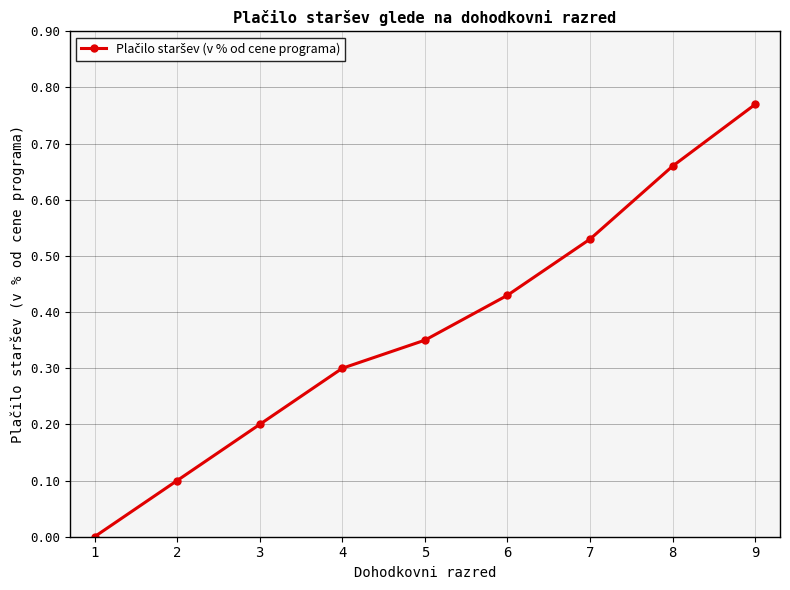

At which label is the value closest to 0?

1